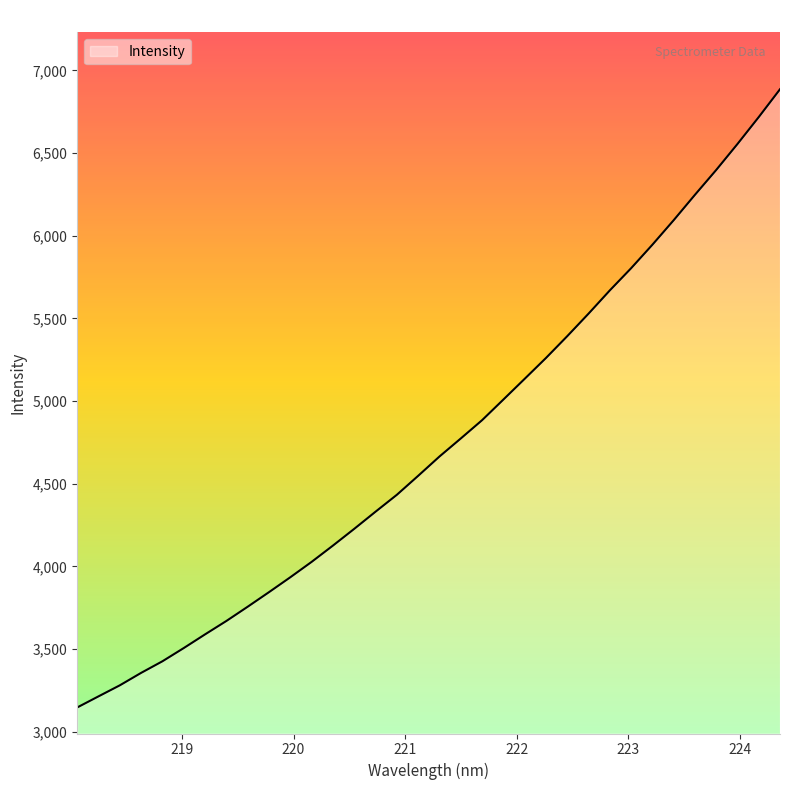

What is the minimum value shown in the chart?

3146.3